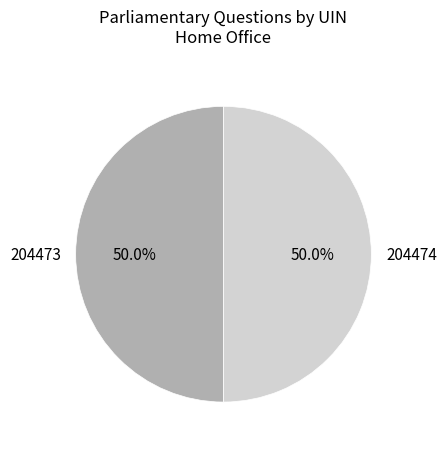

Count the number of slices in the pie.

2